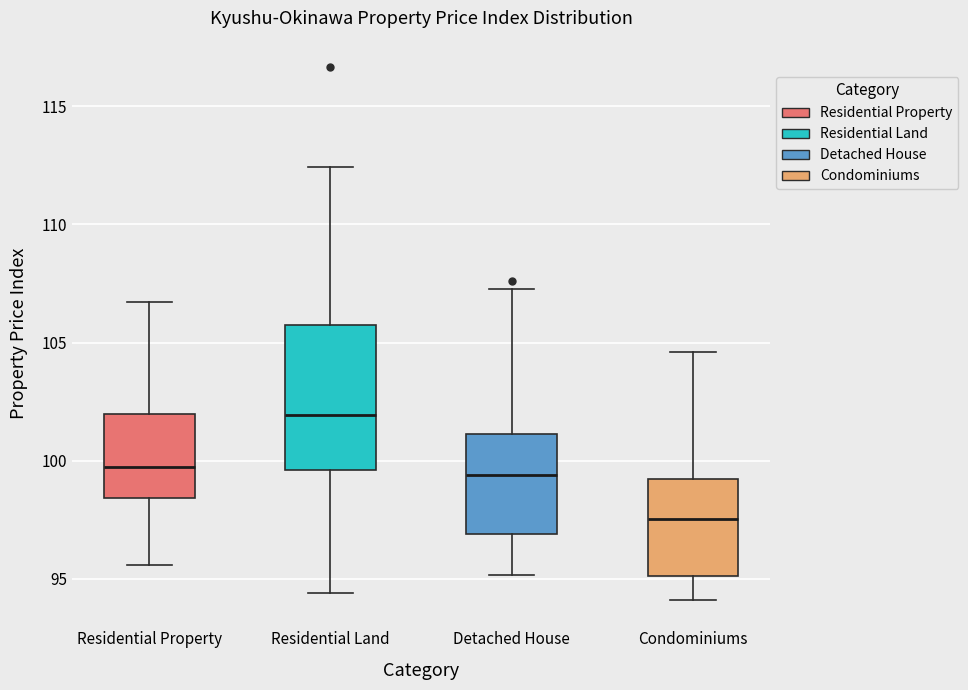

Where is the upper edge of the box for Residential Property on the y-axis? The values are not printed on the chart, so give them approximately, as read against the axis.

102.0